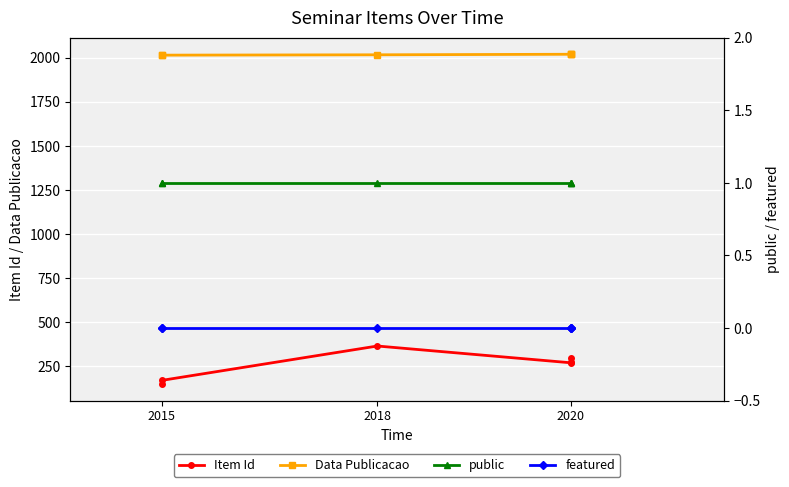

What is the difference between the Data Publicacao values at 2015 and 2020?

5